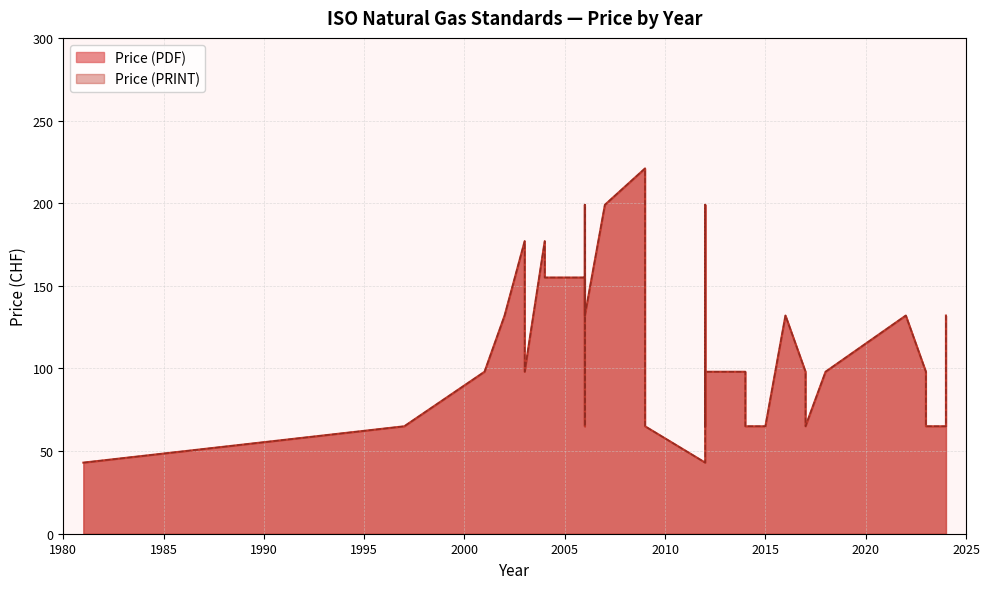

What is the total value across all series at 2003?

354